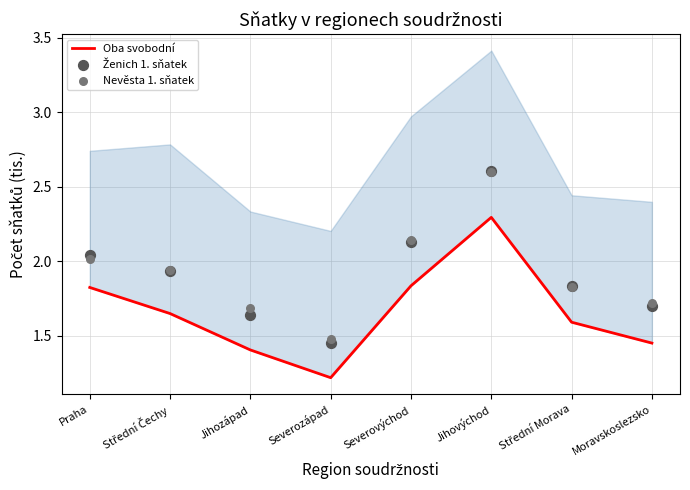

What is the total value across all series at Střední Morava?

5.3